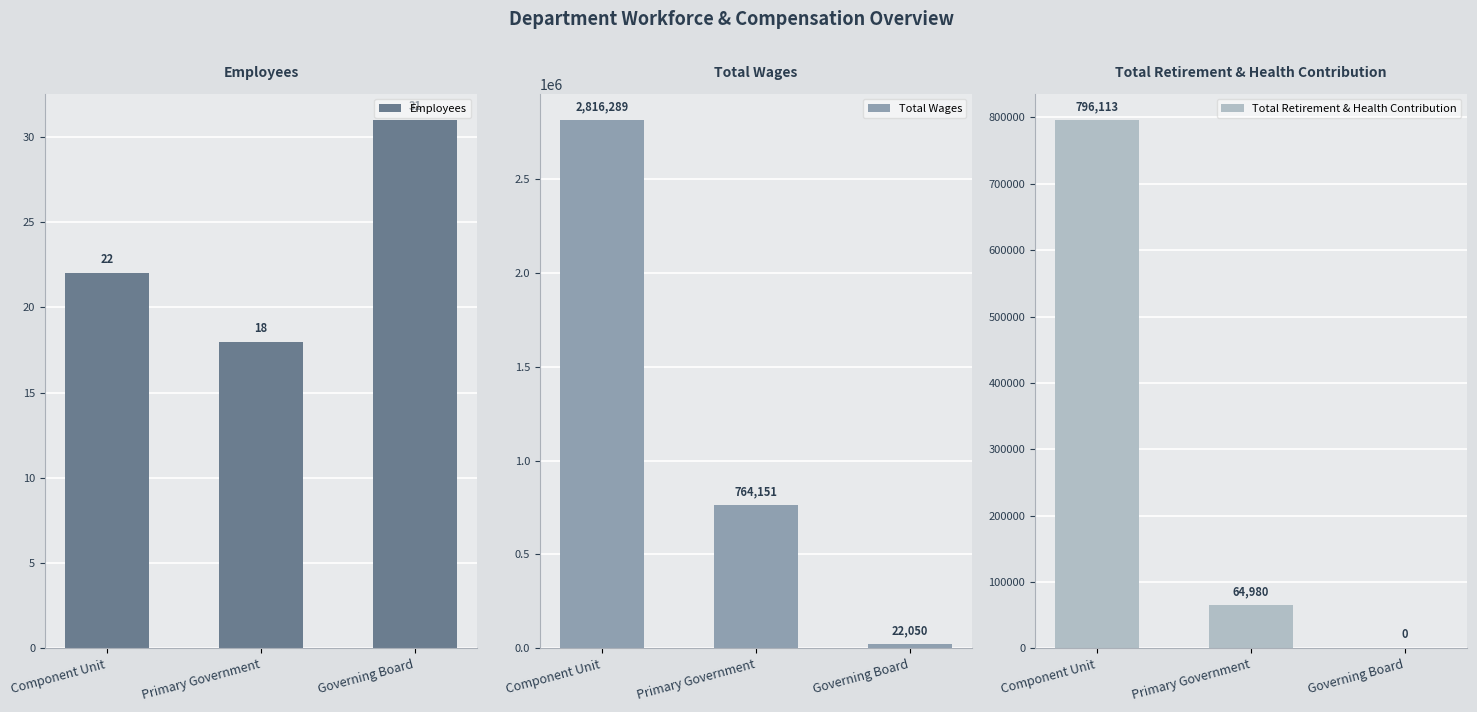

What is the average value of the Total Retirement & Health Contribution series?

287031